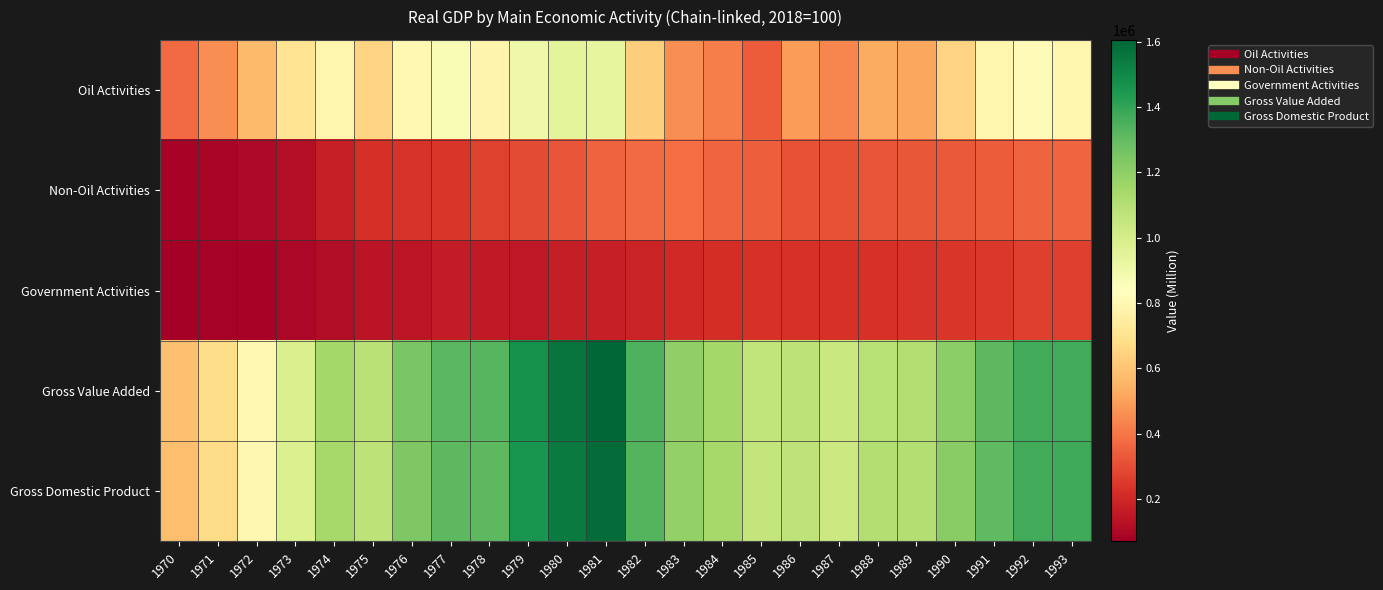

At how many categories does at least one series exceed 1226524?

10